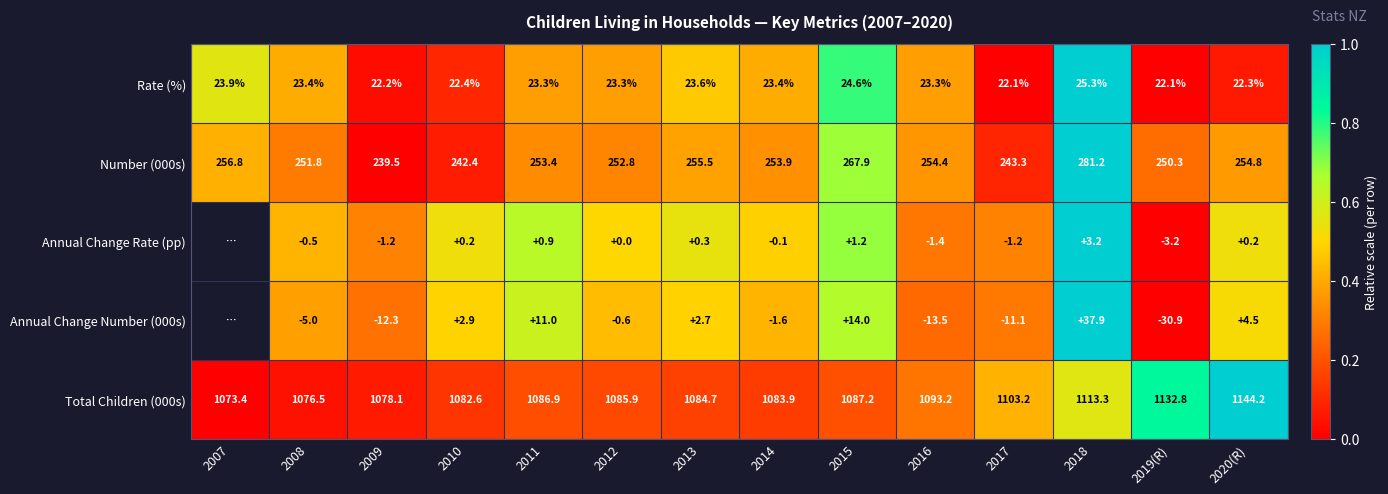

Is the value of Number (000s) at 2009 greater than the value of Rate (%) at 2015?

Yes